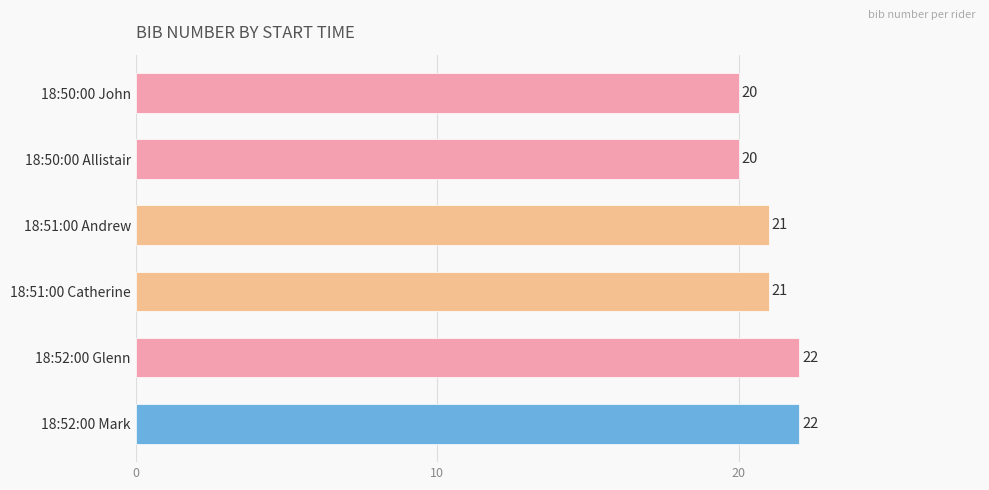

Reading top to bottom, what are all the values shown in this chart?

18:50:00 John=20	18:50:00 Allistair=20	18:51:00 Andrew=21	18:51:00 Catherine=21	18:52:00 Glenn=22	18:52:00 Mark=22